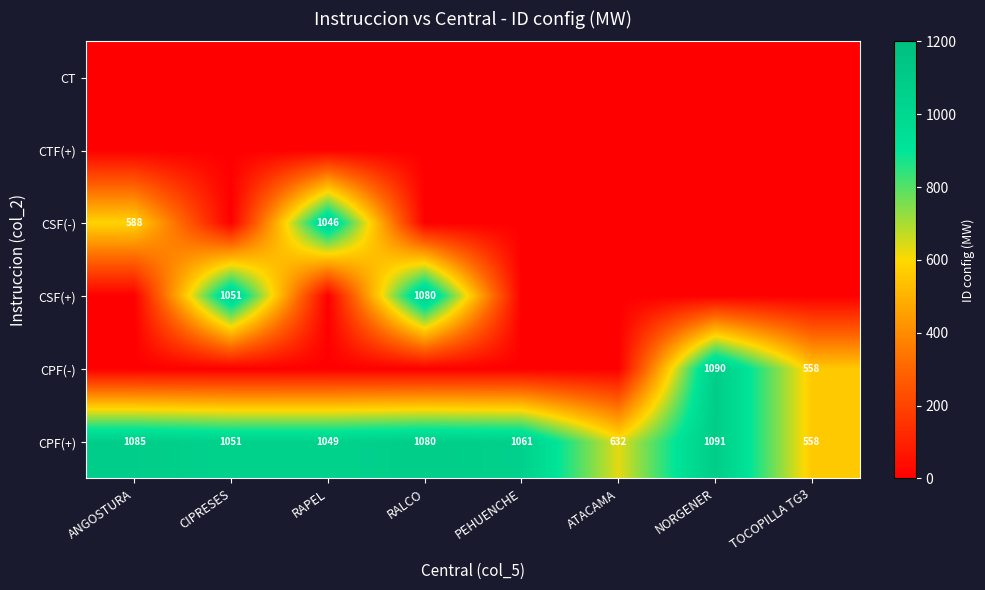

What is the sum of all CPF(+) values?

7607